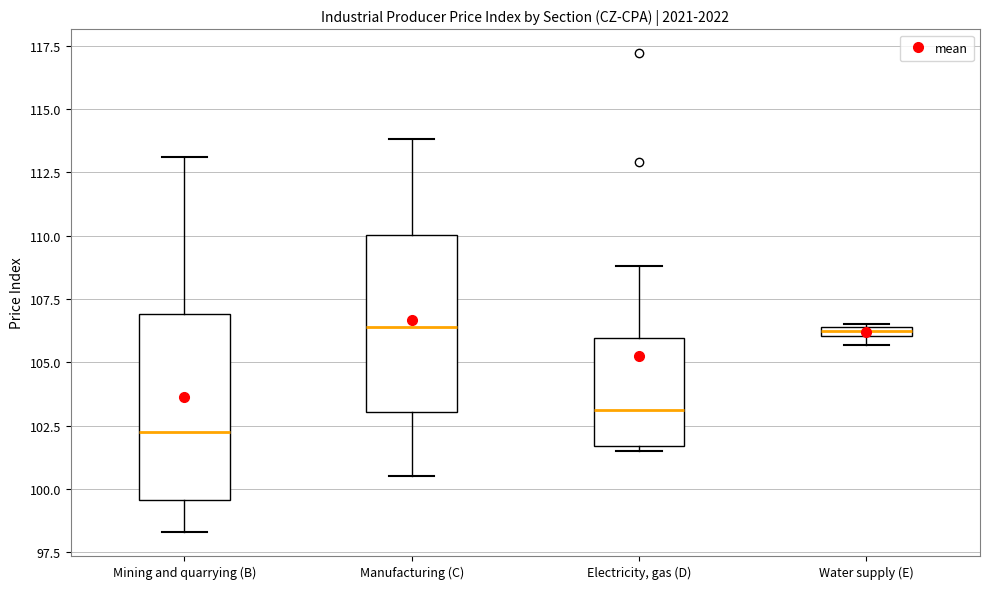

Which box's median line is the lowest?

Mining and quarrying (B)